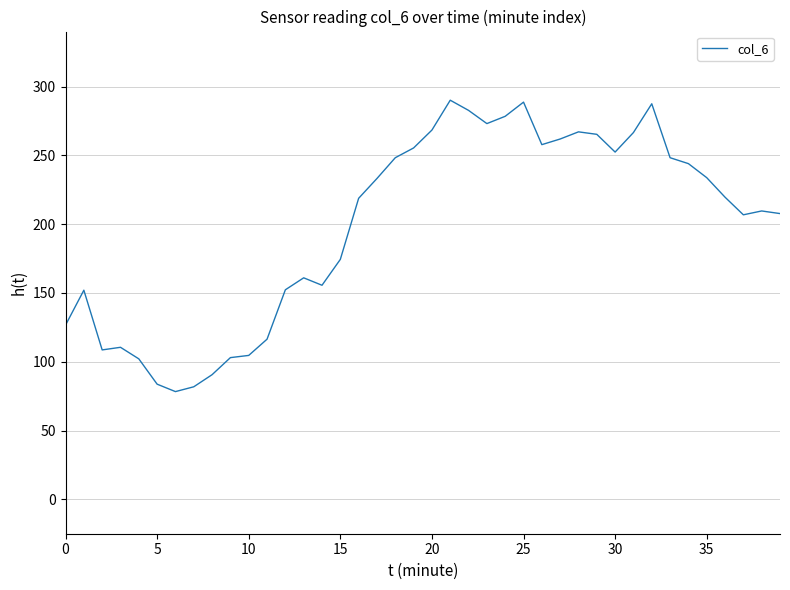

What is the minimum value shown in the chart?

78.3